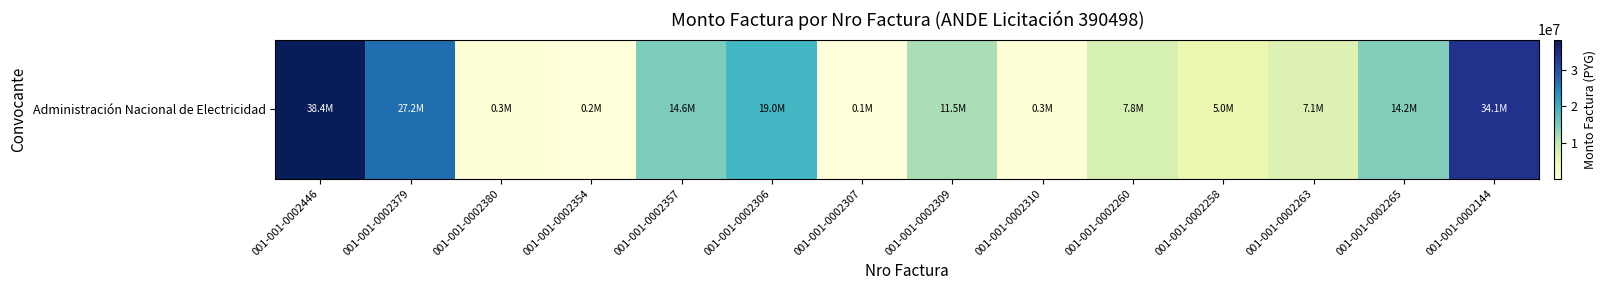

Is it true that the value at 001-001-0002258 is 4968130?

True